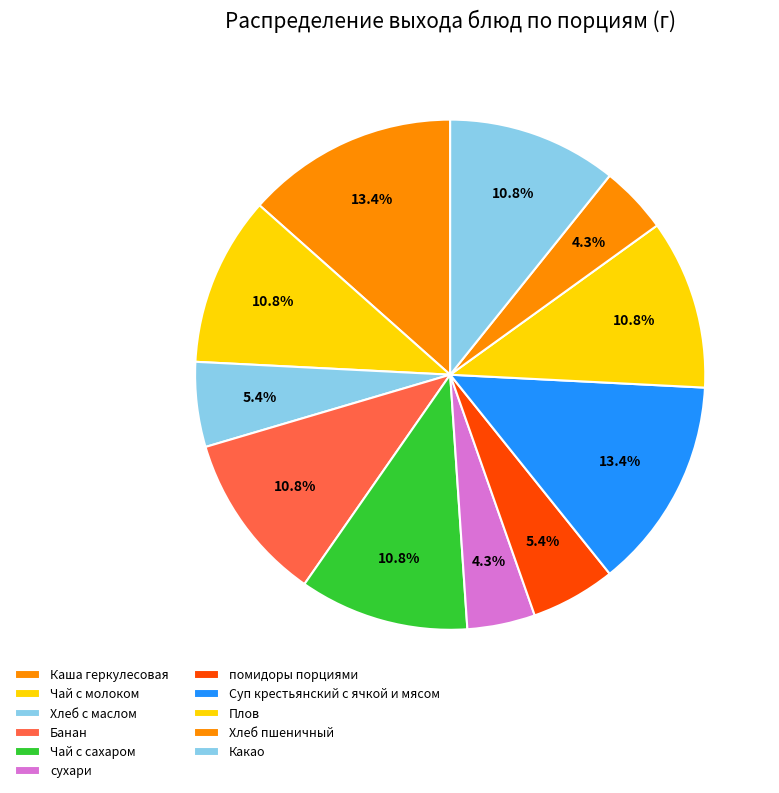

Which slice is the smallest?

сухари